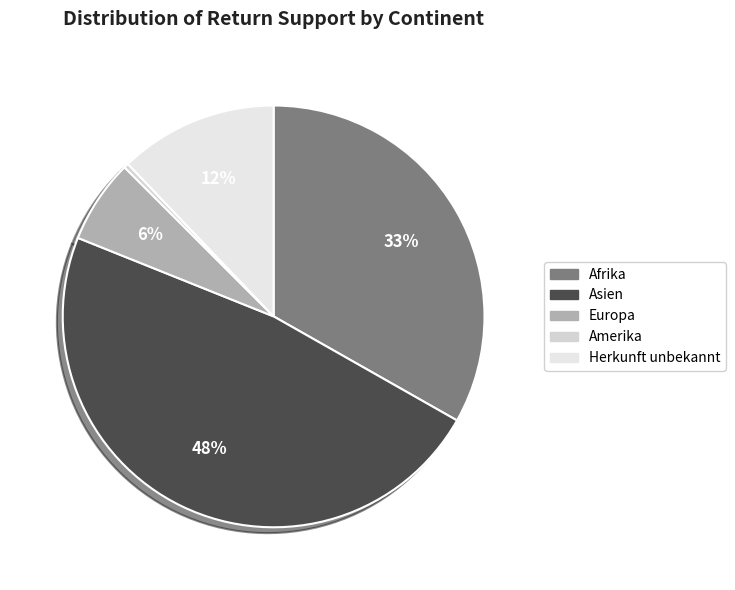

Combined, what portion of the pie is Herkunft unbekannt and Asien?

60.0%